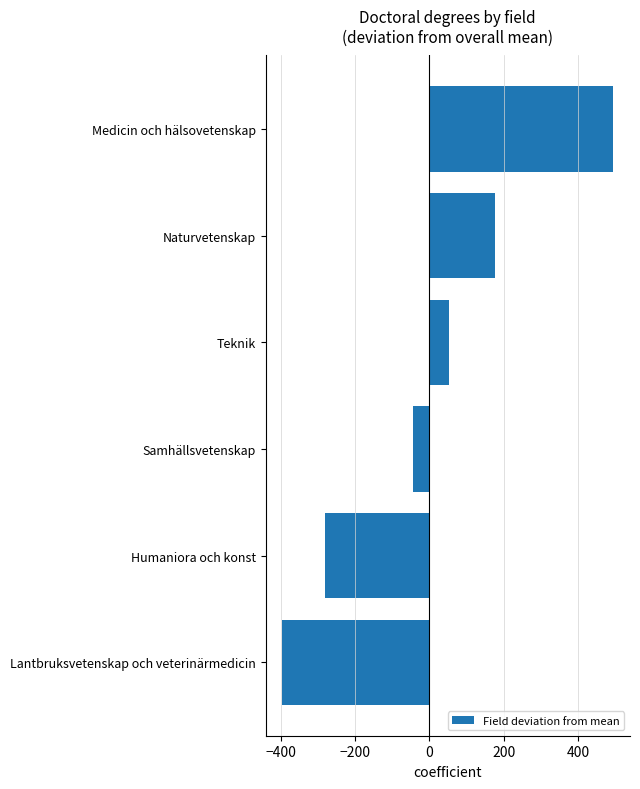

Rank the categories by value from highest to lowest.

Medicin och hälsovetenskap, Naturvetenskap, Teknik, Samhällsvetenskap, Humaniora och konst, Lantbruksvetenskap och veterinärmedicin